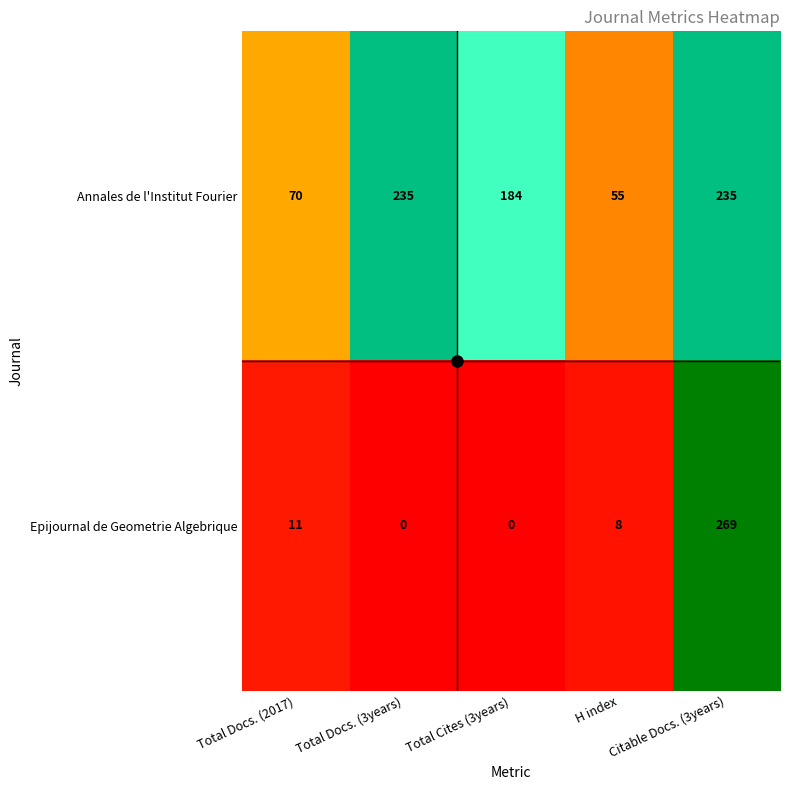

What is the sum of all Annales de l'Institut Fourier values?

779